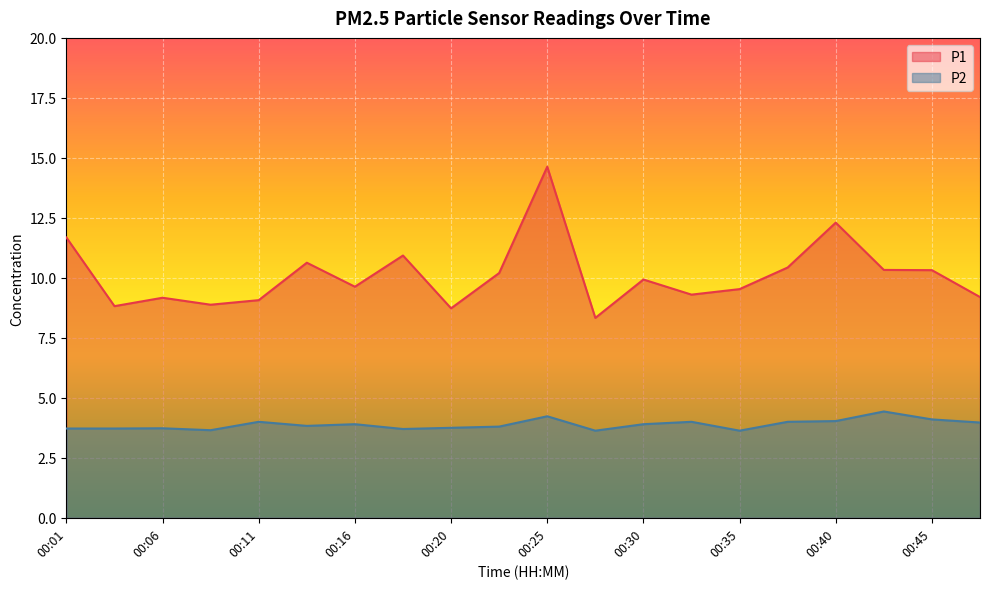

Which category has the lowest value in the P2 series?

00:28